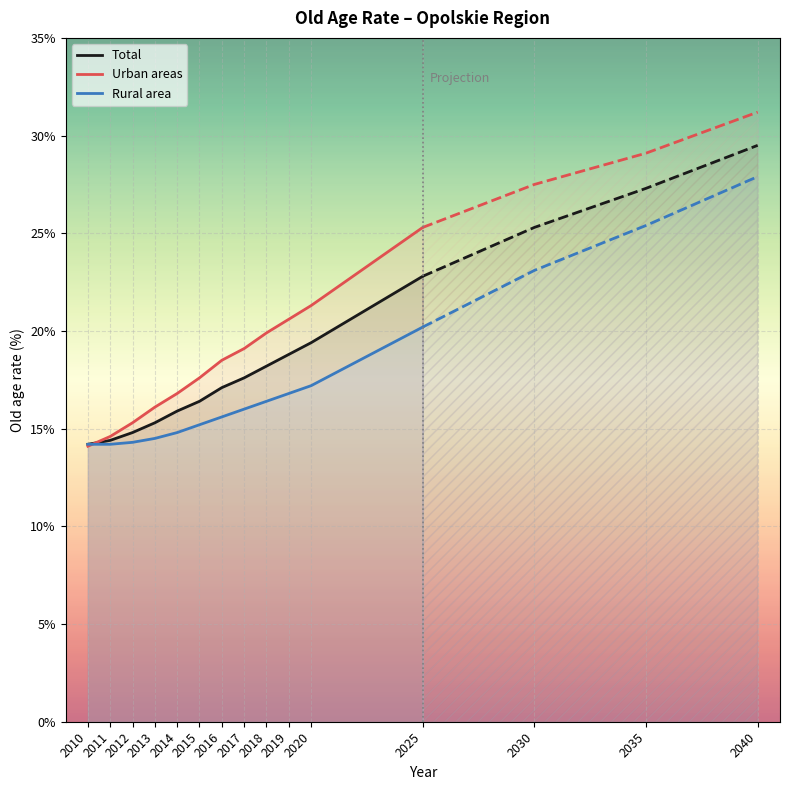

What is the approximate value of Total at 2012?

14.8